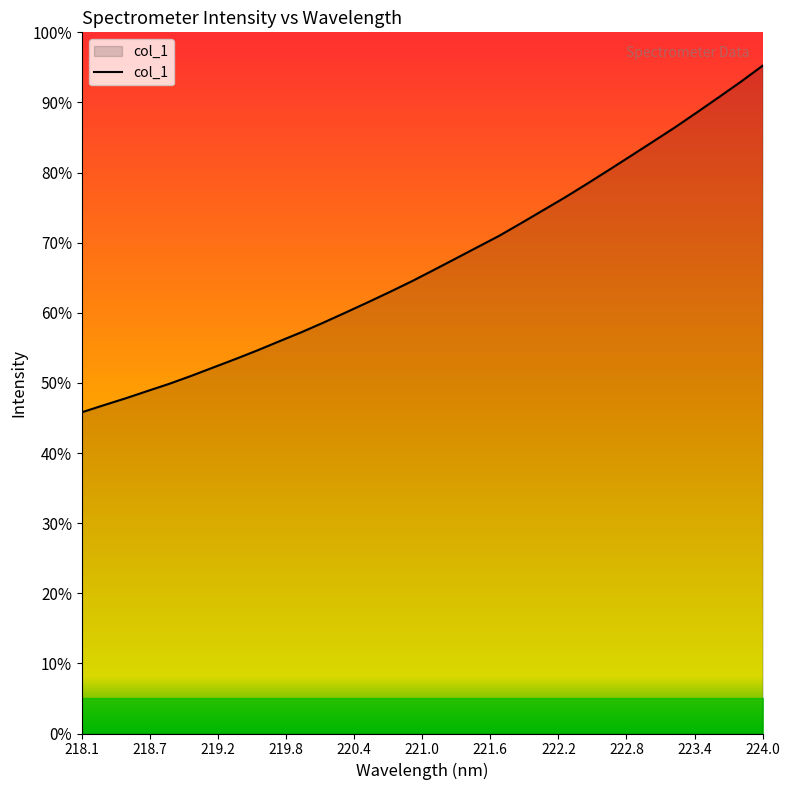

Reading left to right, what are all the values shown in this chart?

2209.4	2258.2	2305.7	2356.4	2406.3	2461.1	2518.7	2576.2	2635.8	2698.5	2760.5	2826.6	2895.1	2964.8	3035.9	3109.2	3186.8	3265.5	3344.6	3423.5	3510.4	3599.1	3687.8	3781.0	3876.5	3973.1	4070.4	4168.3	4271.1	4375.7	4481.6	4592.6